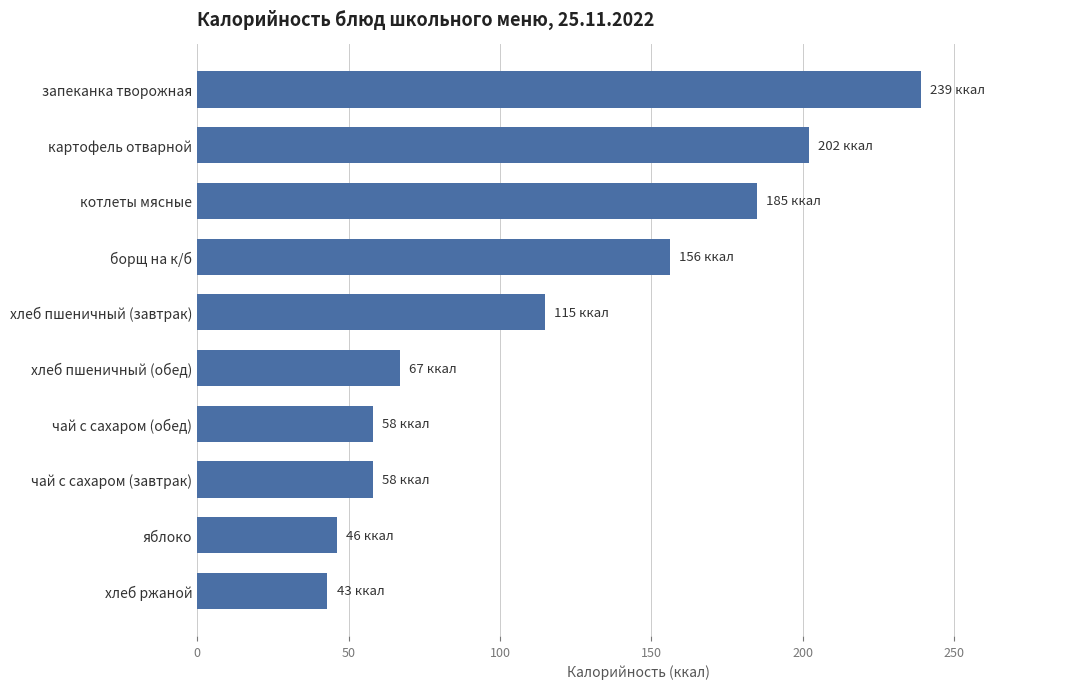

What position from the top is чай с сахаром (обед)?

7